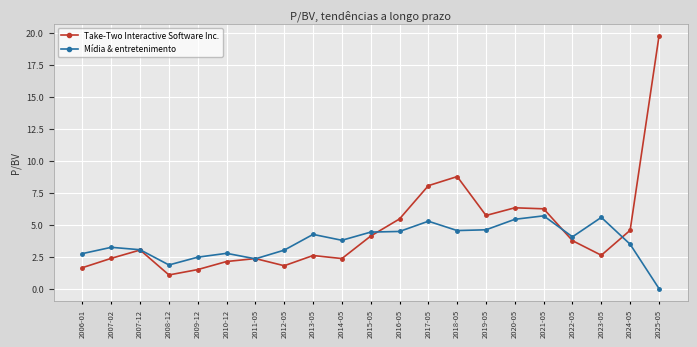

What is the highest value of the Take-Two Interactive Software Inc. series?

19.7